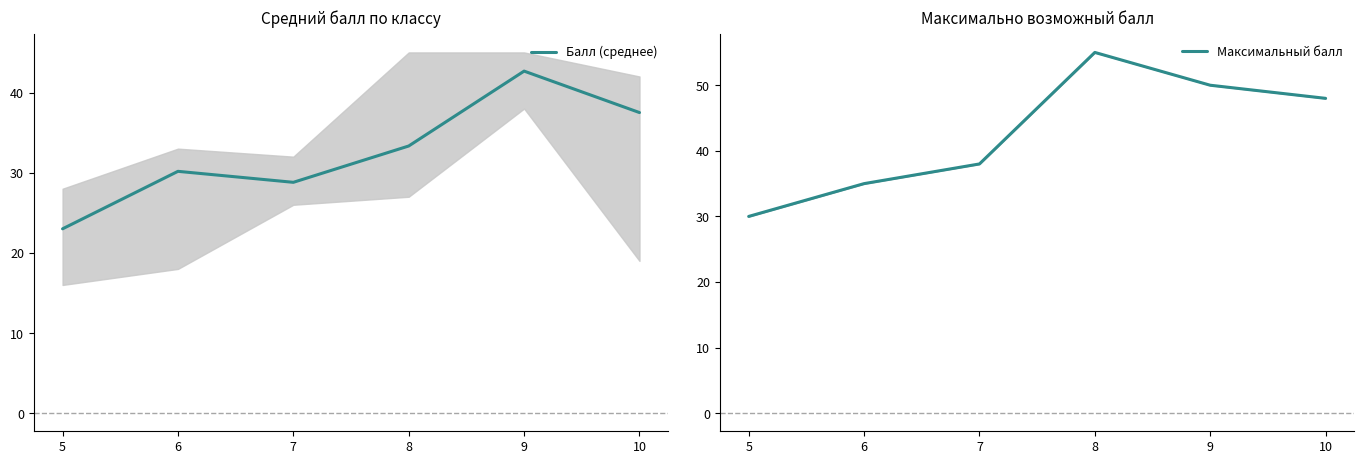

Between 9 and 5, which is larger?

9